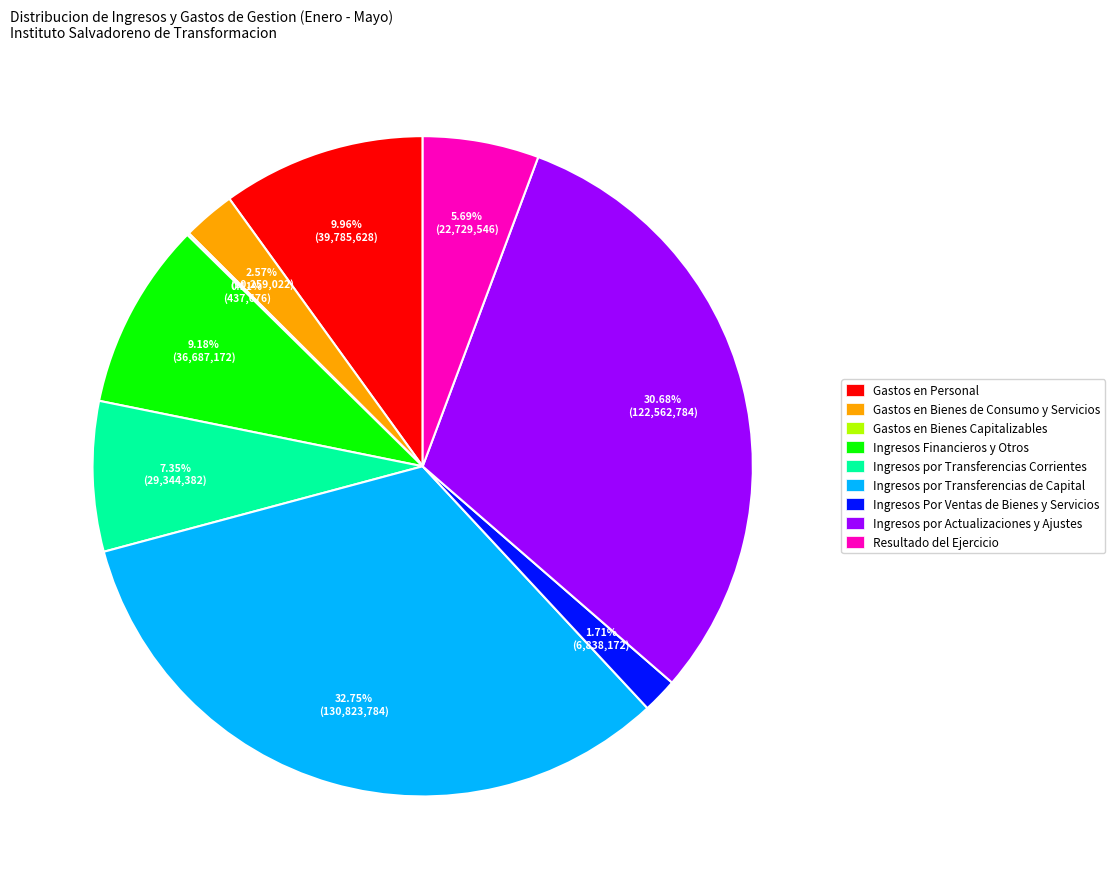

What percentage is the Ingresos Por Ventas de Bienes y Servicios slice, to the nearest percent?

2%